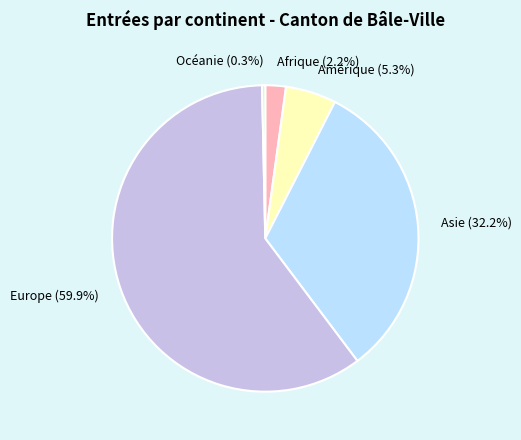

Count the number of slices in the pie.

5